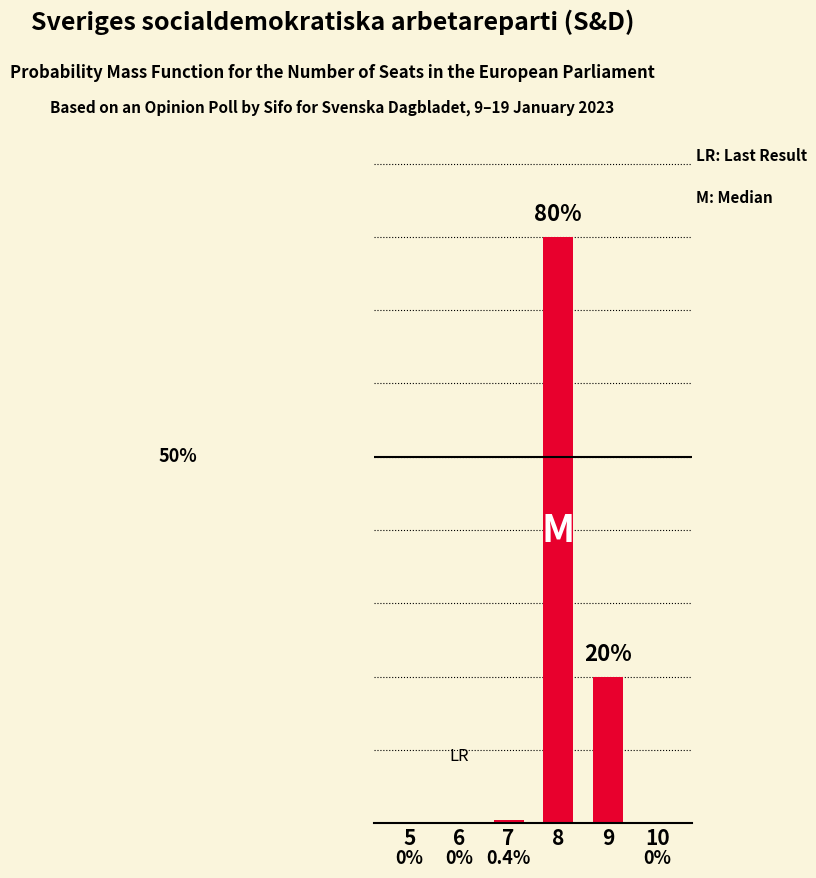

At which label is the value closest to 40?

9